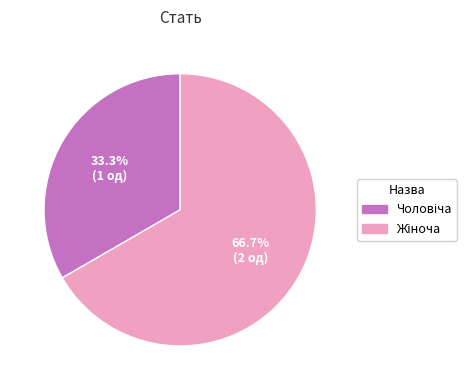

Does any single category account for the majority?

Yes